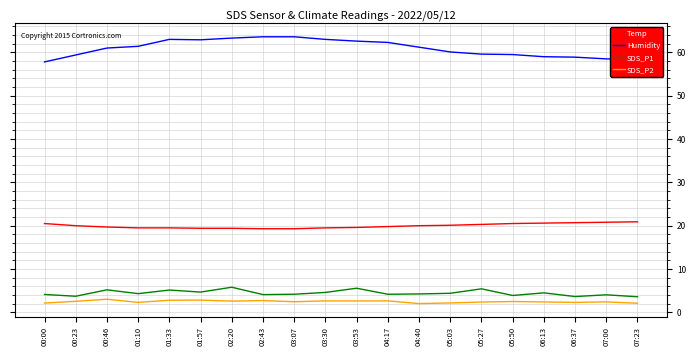

What is the sum of all Humidity values?

1219.0